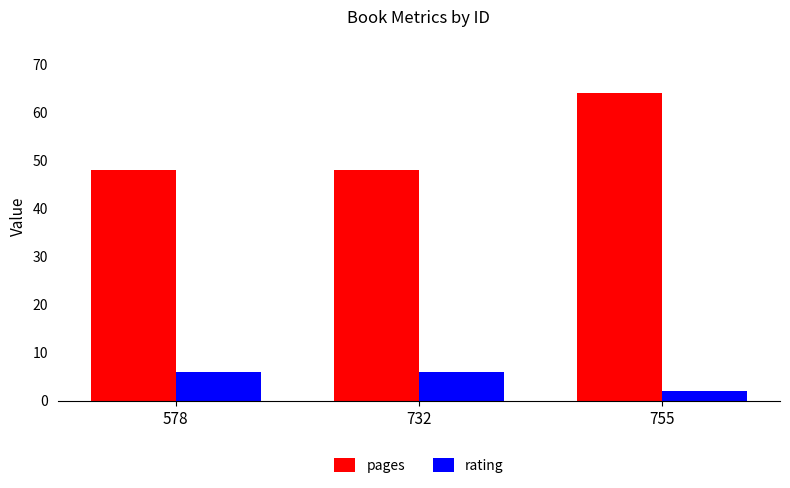

List the series in order of their peak value, highest first.

pages, rating